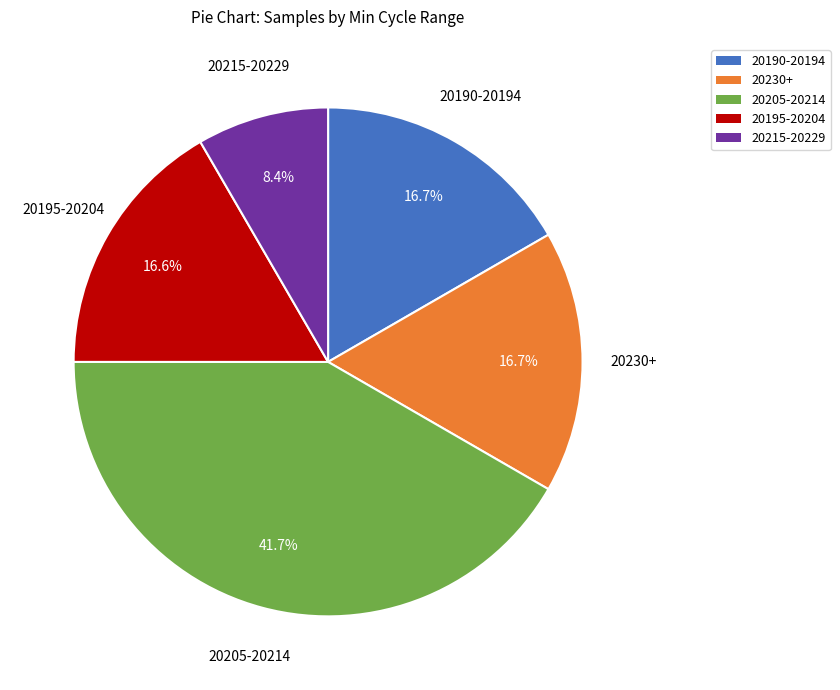

To the nearest percent, what is the average slice percentage?

20%